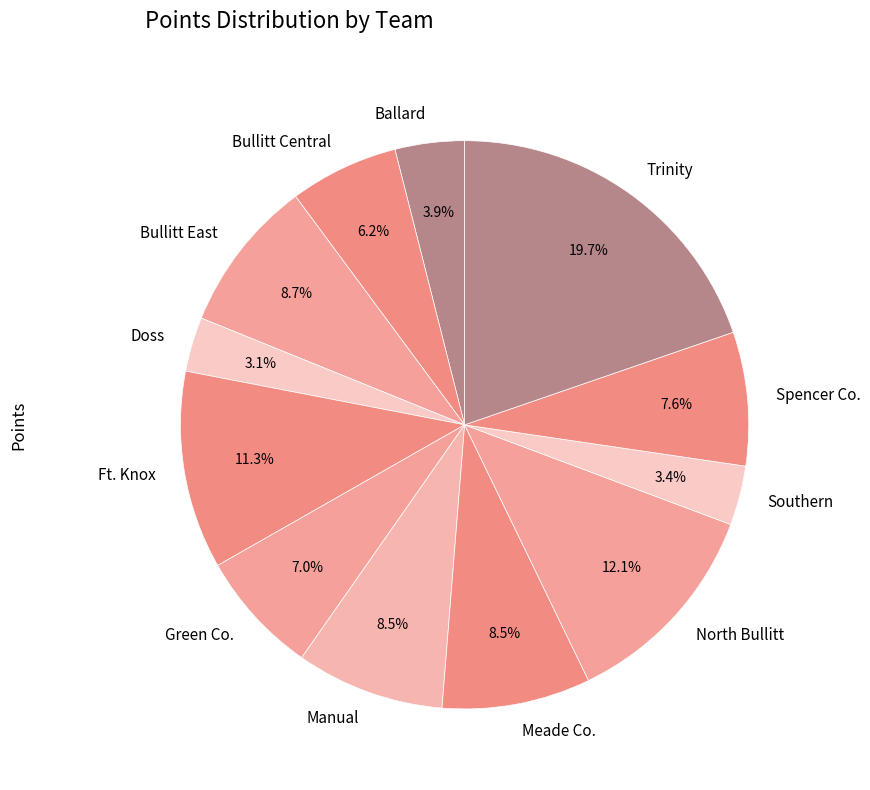

Between North Bullitt and Ft. Knox, which is larger?

North Bullitt